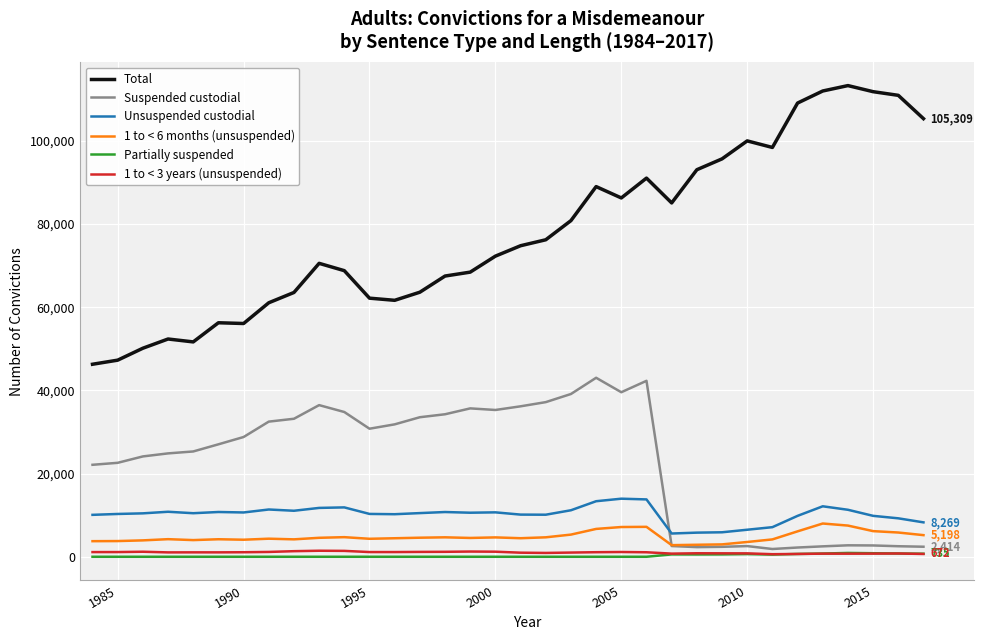

What is the greatest value displayed?

113257